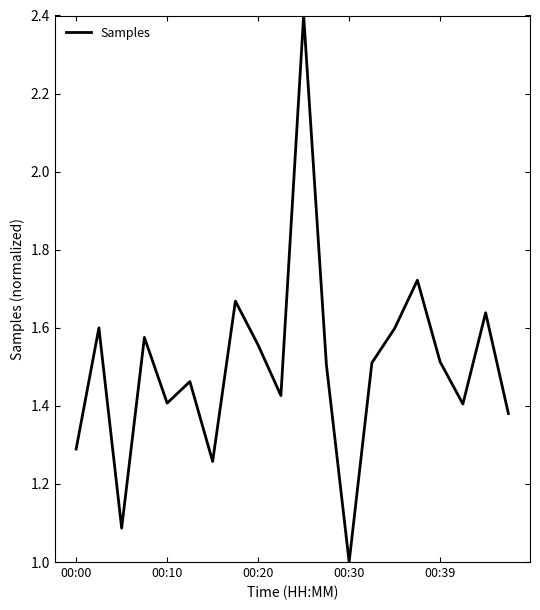

What is the smallest value displayed?

1.0